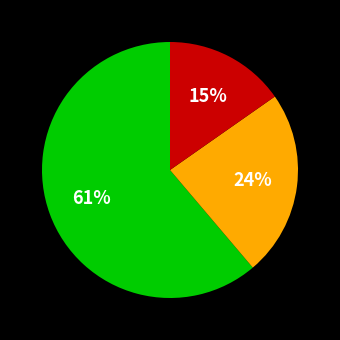

Count the number of slices in the pie.

3